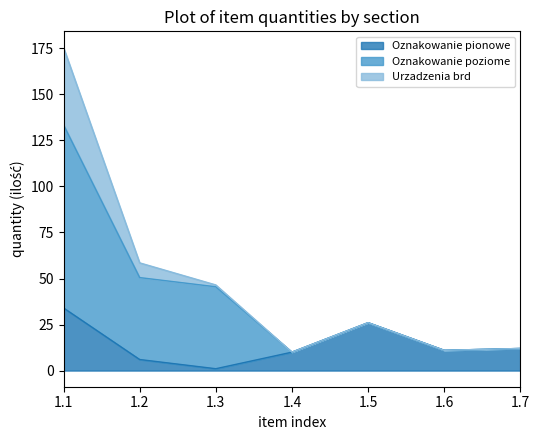

Is it true that Urzadzenia brd equals 0.0 at 1.6?

True